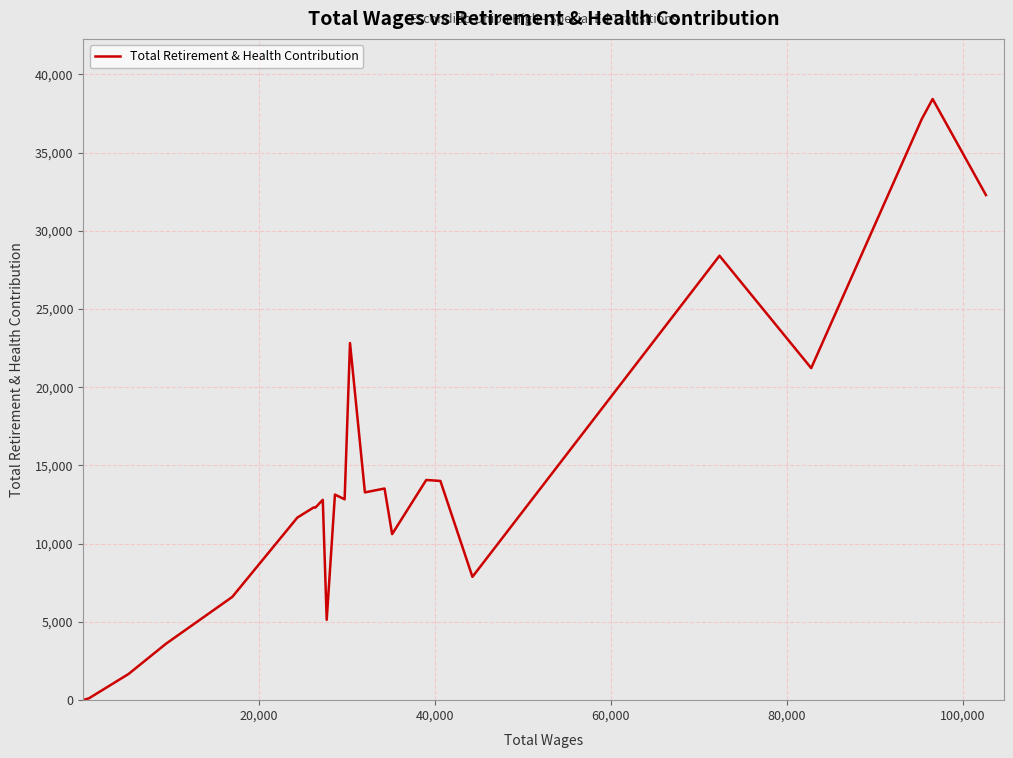

What is the difference between the maximum and minimum values?

38408